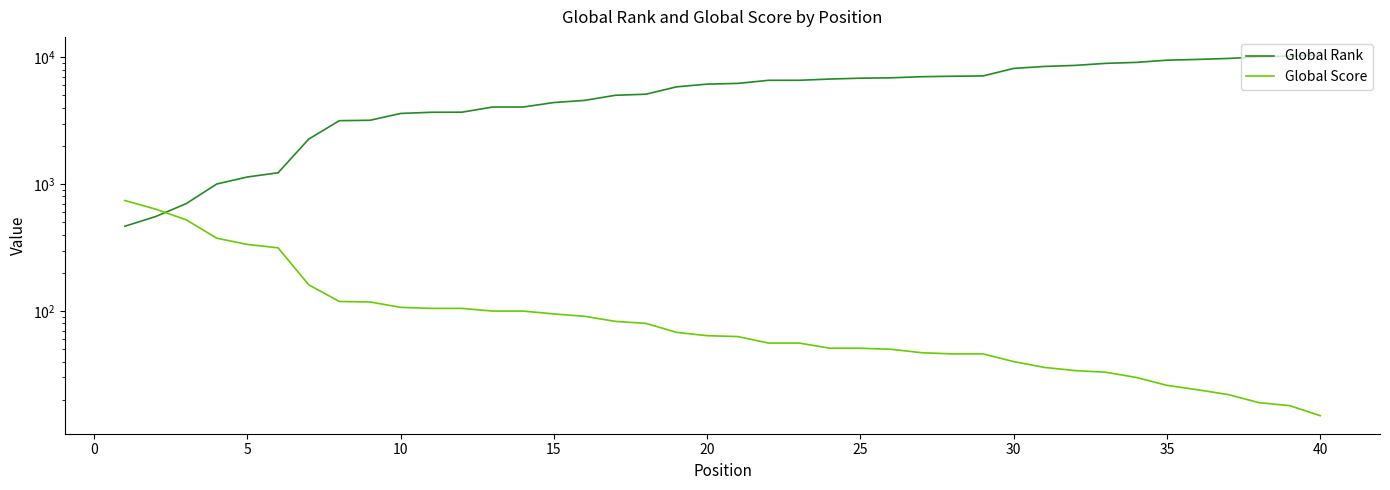

Does the chart have visible grid lines?

No